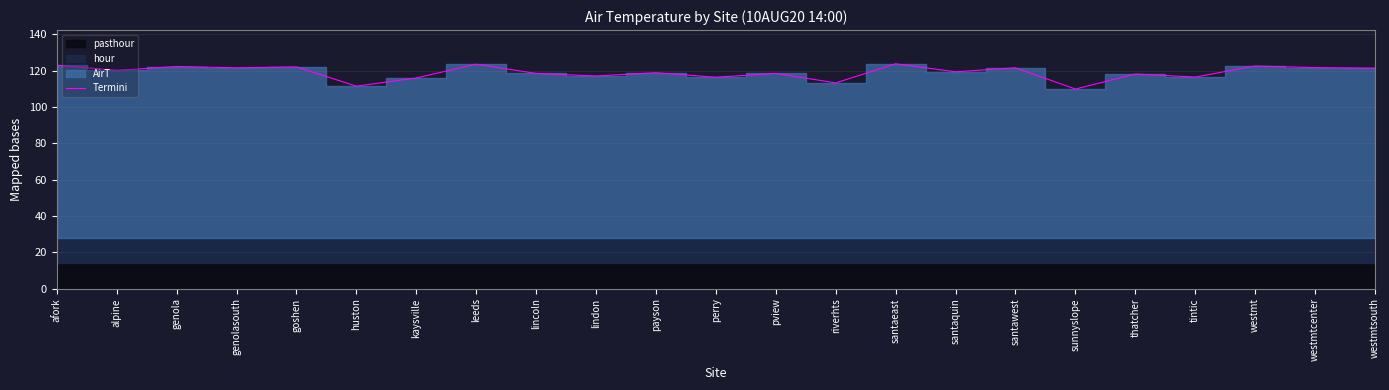

The value at leeds is 123.5. True or false?

True